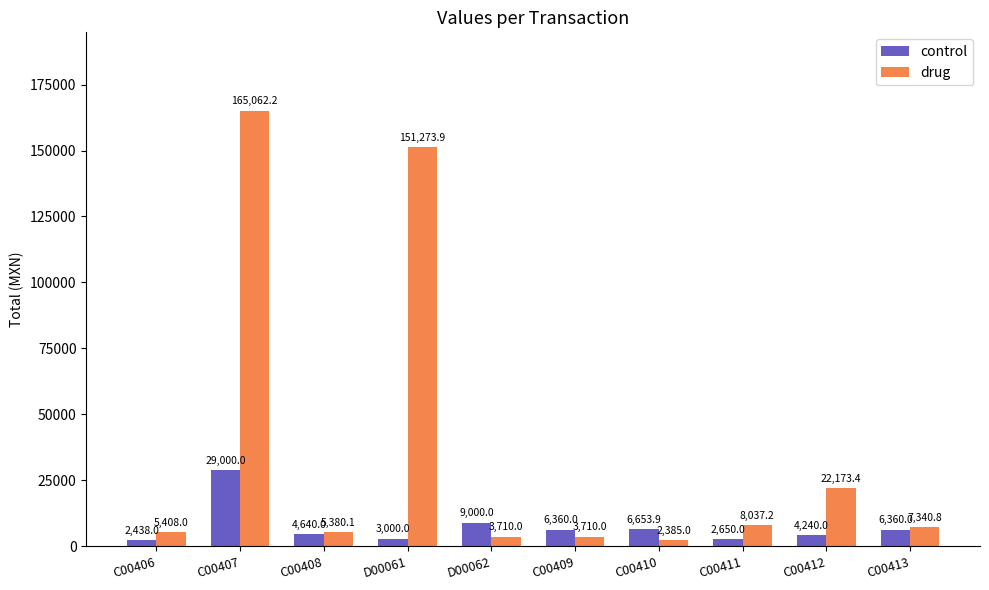

How many values in the drug series are below 7340?

5